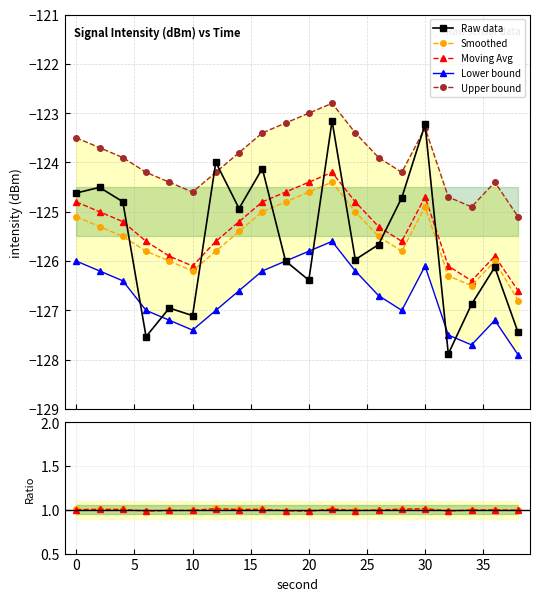

What is the smallest value displayed?

-127.9